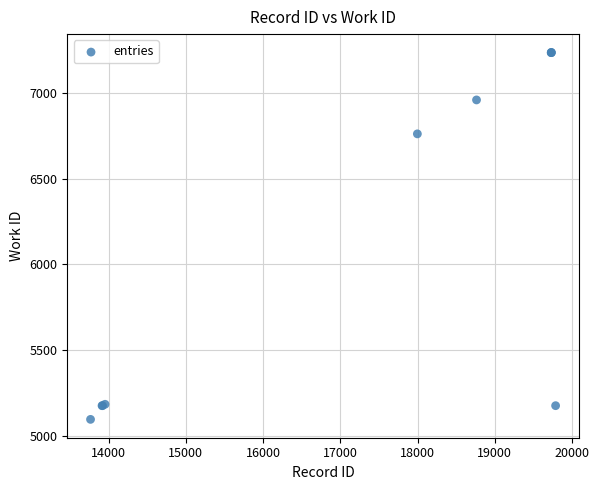

What Y value in the scatter plot is closest to 6165?

6761